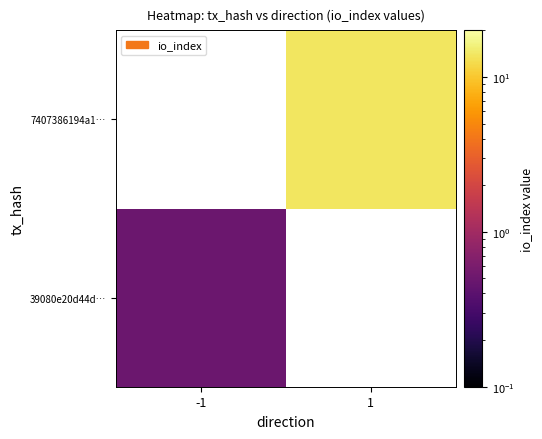

Rank the series at -1 from highest to lowest value.

39080e20d44d…, 7407386194a1…